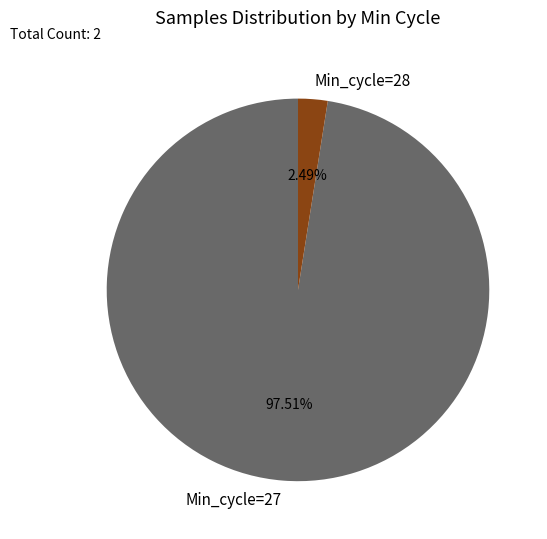

Which category accounts for the majority?

Min_cycle=27